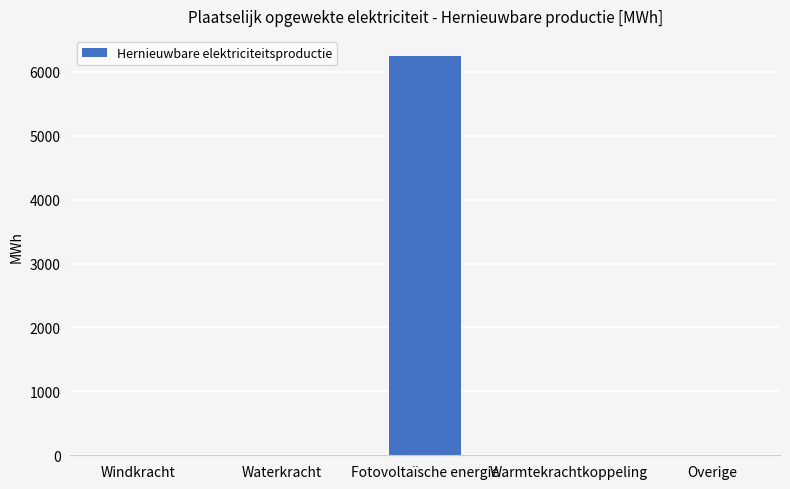

What is the sum of all values?

6249.1